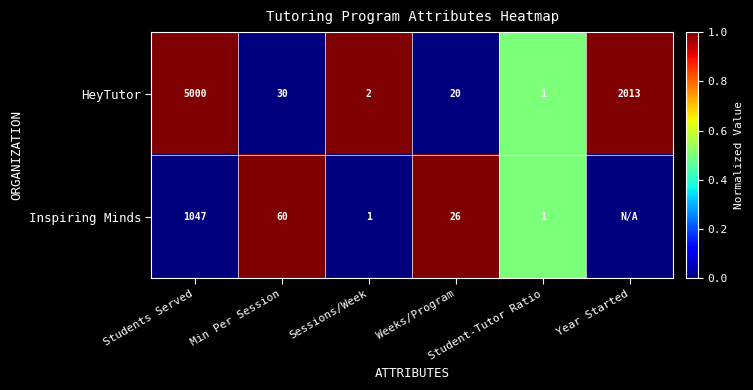

What is the difference between the maximum and minimum values in the HeyTutor series?

4999